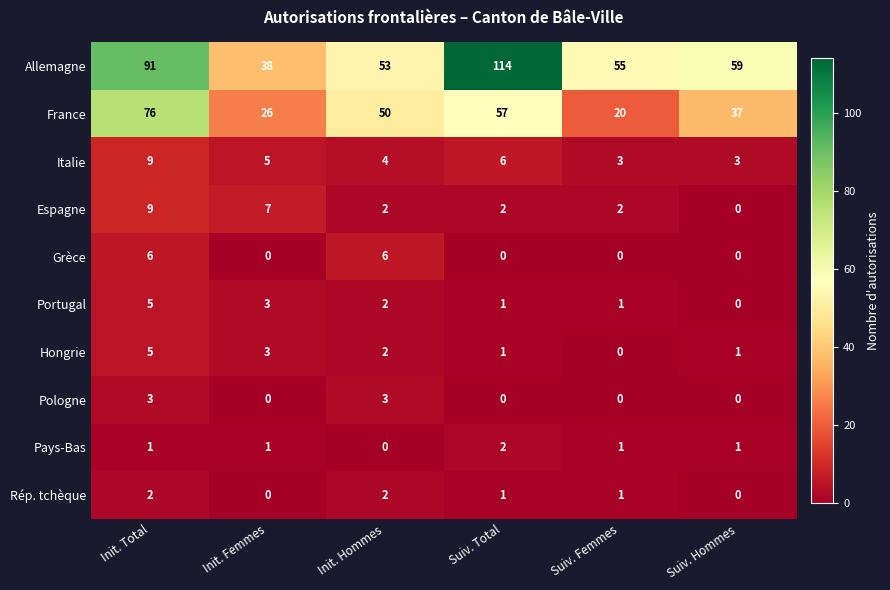

What value does the Allemagne series have at Suiv. Total, to the nearest 10?

110